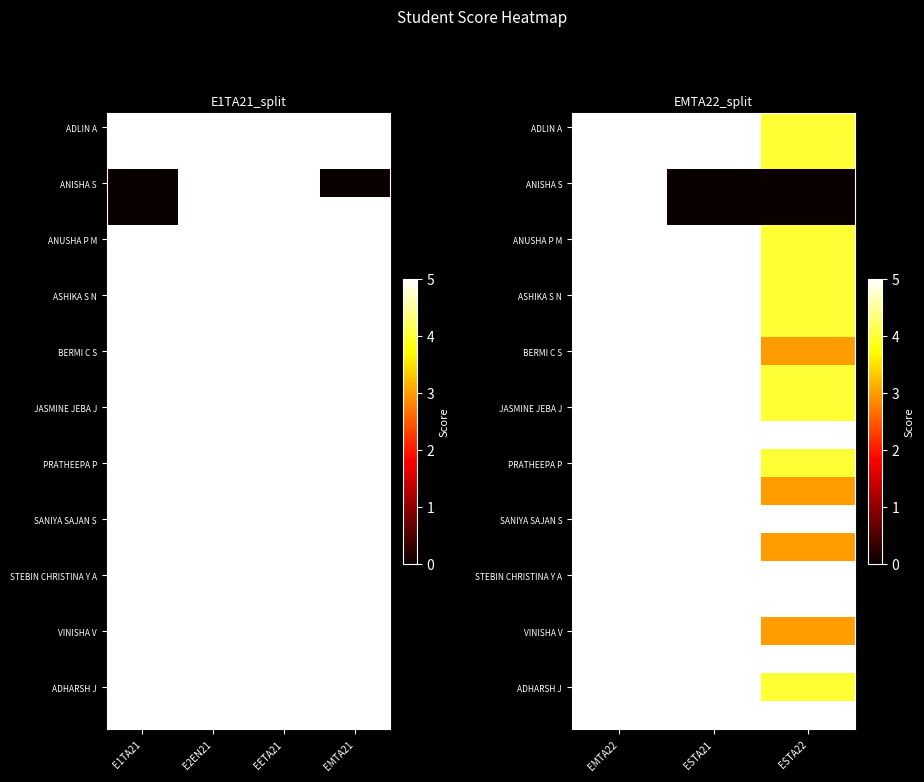

How many data points does each series have?

3